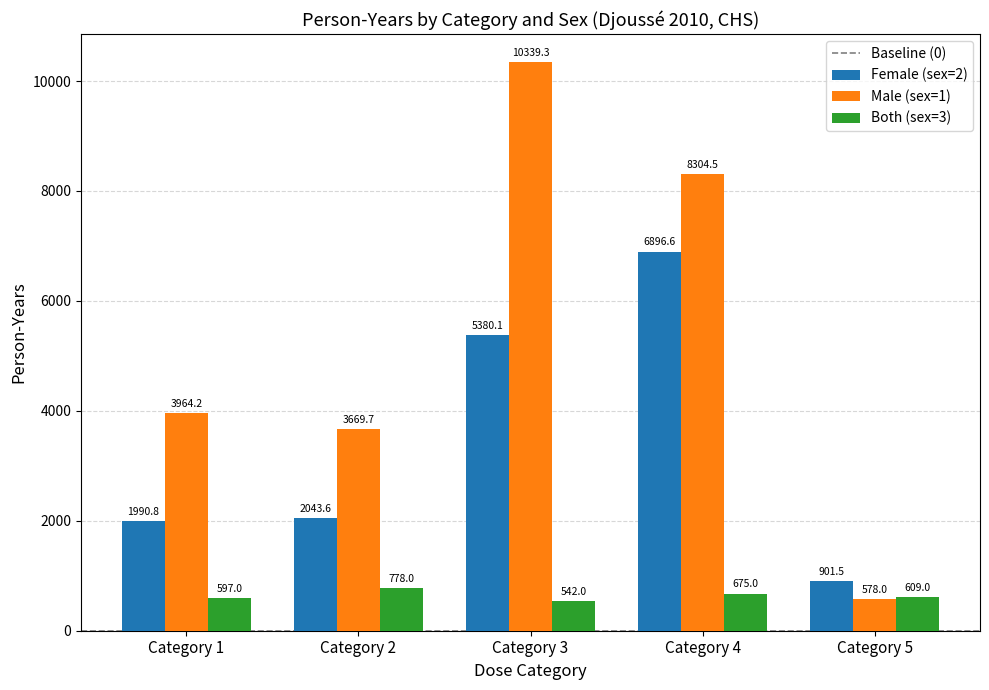

How many data points does each series have?

5